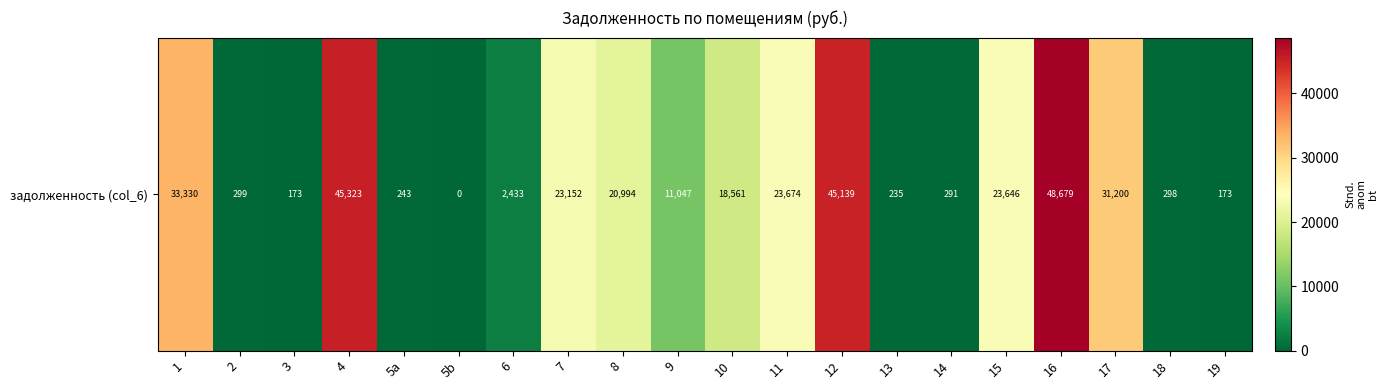

List the labels in order of value, smallest first.

5b, 19, 3, 13, 5a, 14, 18, 2, 6, 9, 10, 8, 7, 15, 11, 17, 1, 12, 4, 16